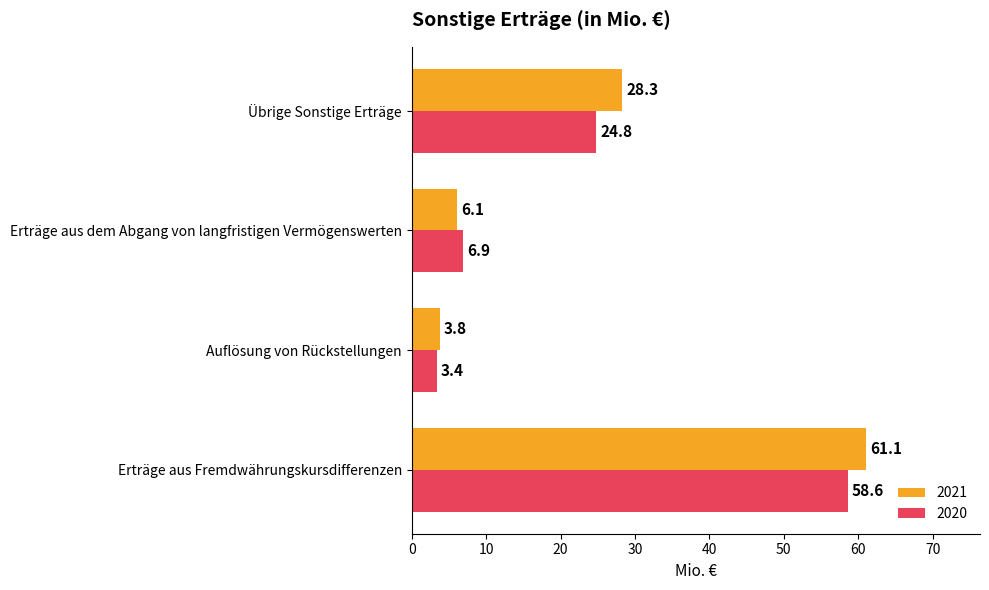

At how many categories does at least one series exceed 39?

1